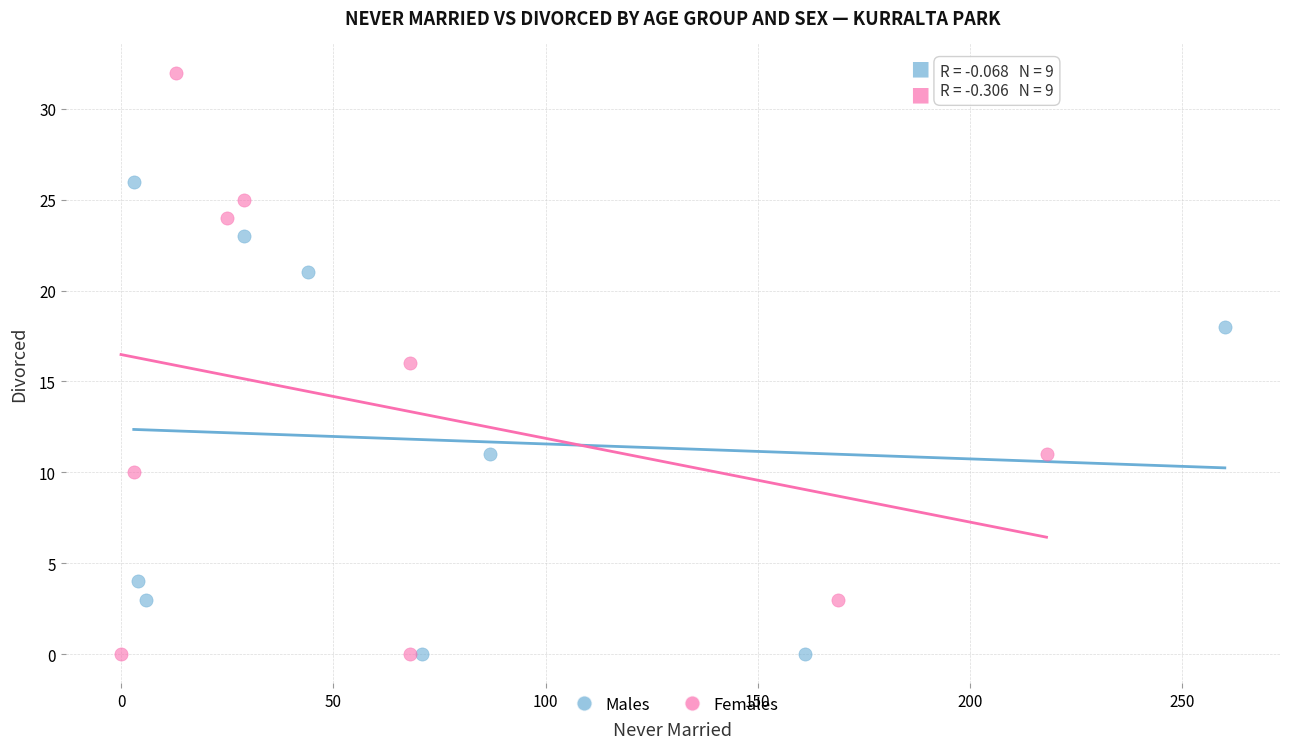

Which series has the widest spread of Y values?

Females